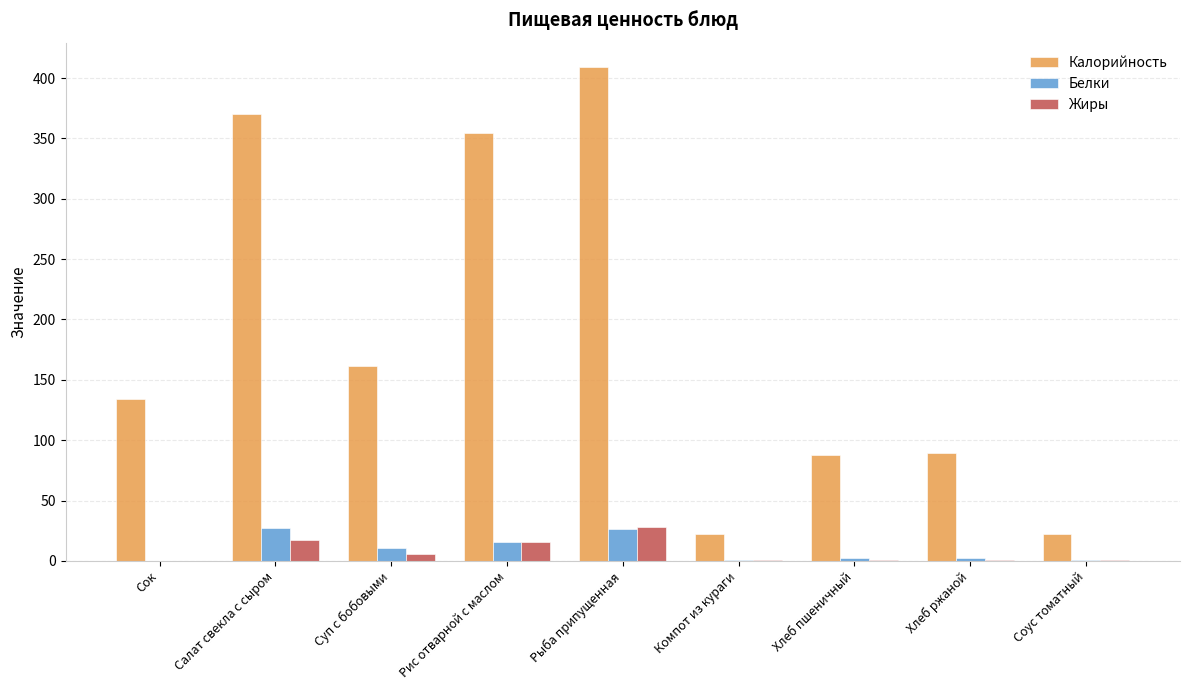

Which series has the largest total across all categories?

Калорийность